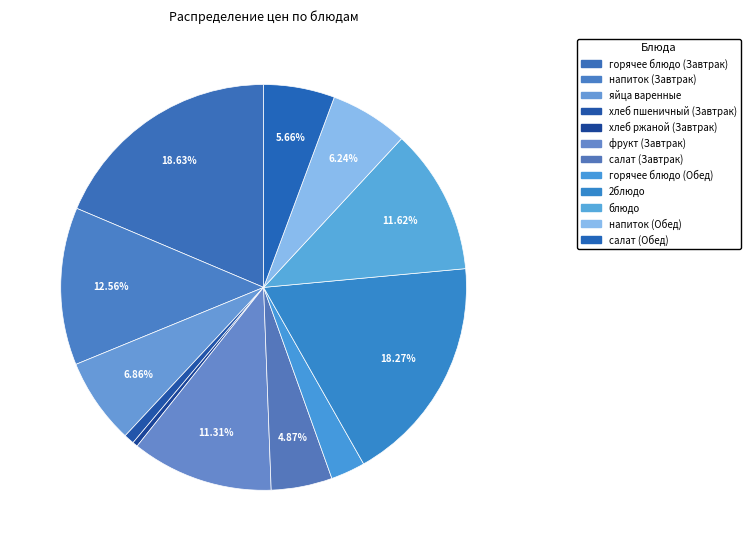

How many segments does this pie chart have?

12